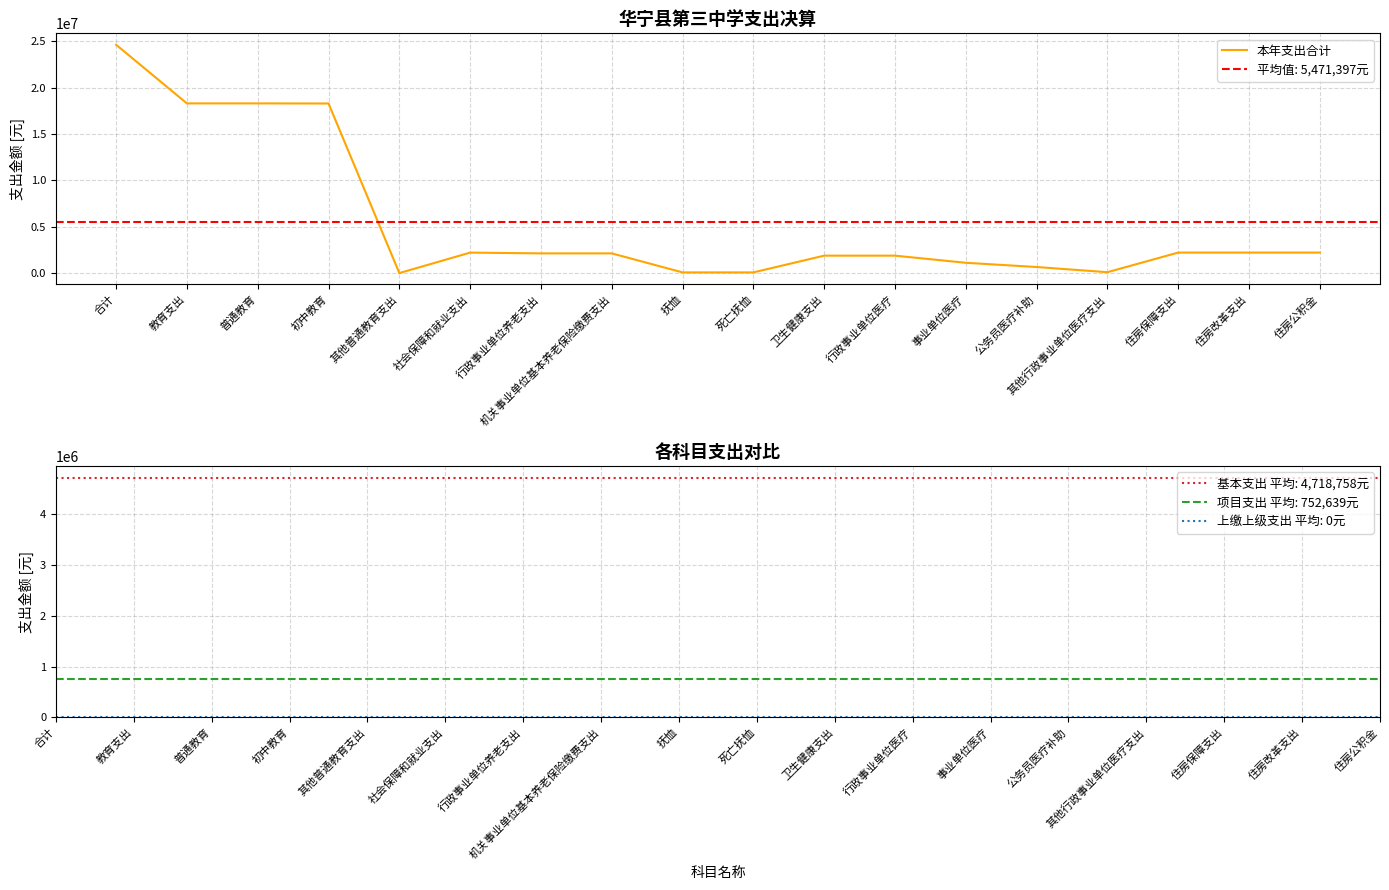

Is this an area chart (filled region under the line)?

No